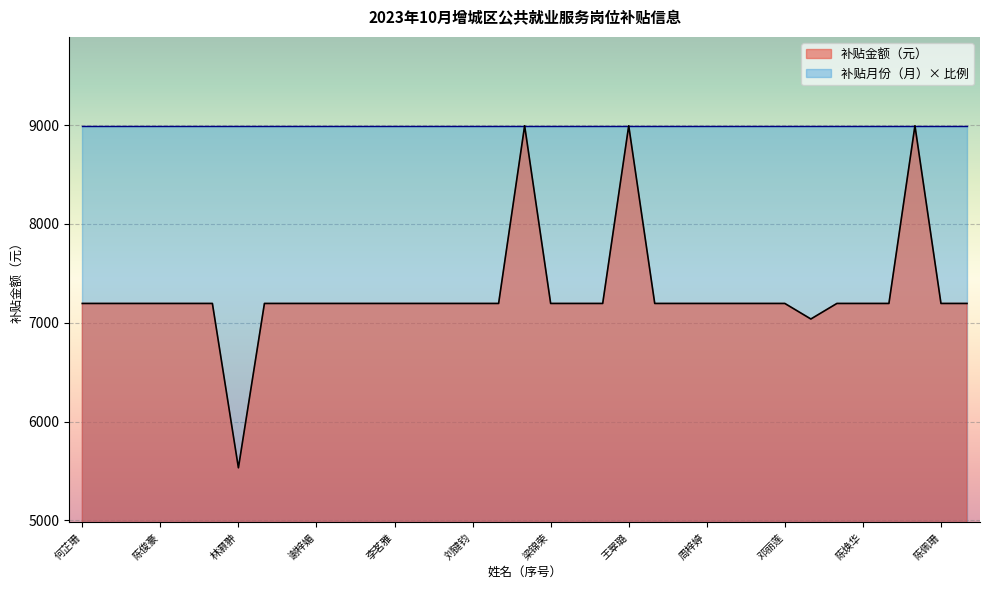

What is the minimum value shown in the chart?

5532.2